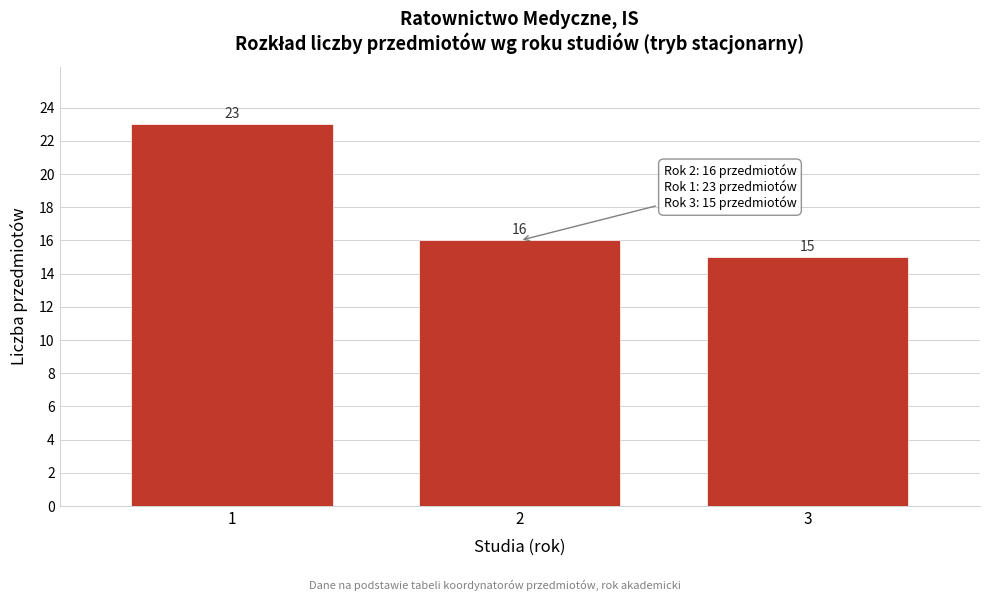

Reading right to left, list all the values displayed in this chart.

3=15	2=16	1=23